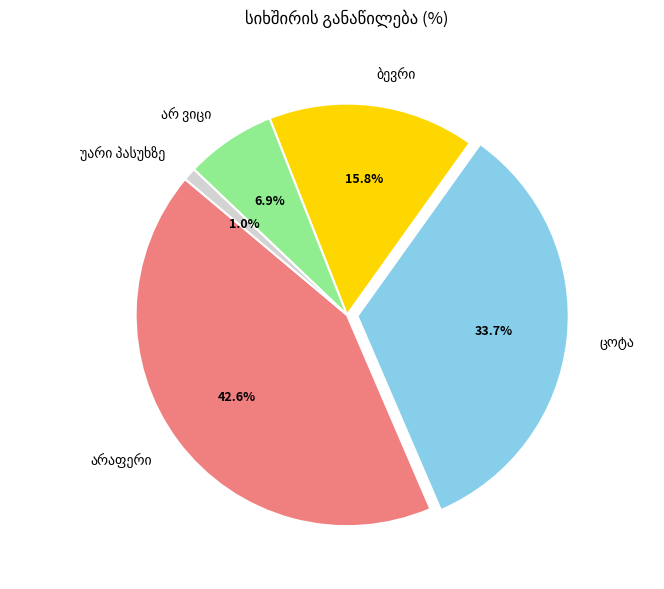

Does any single category account for the majority?

No